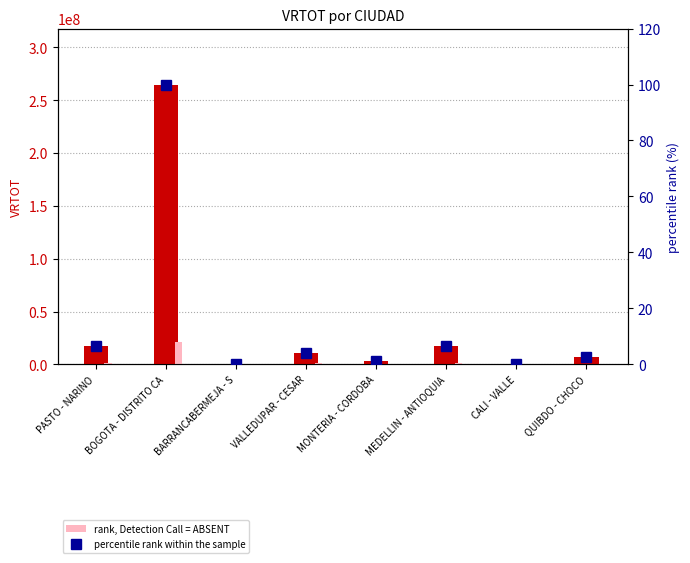

Which series has the largest total across all categories?

VRTOT (value)